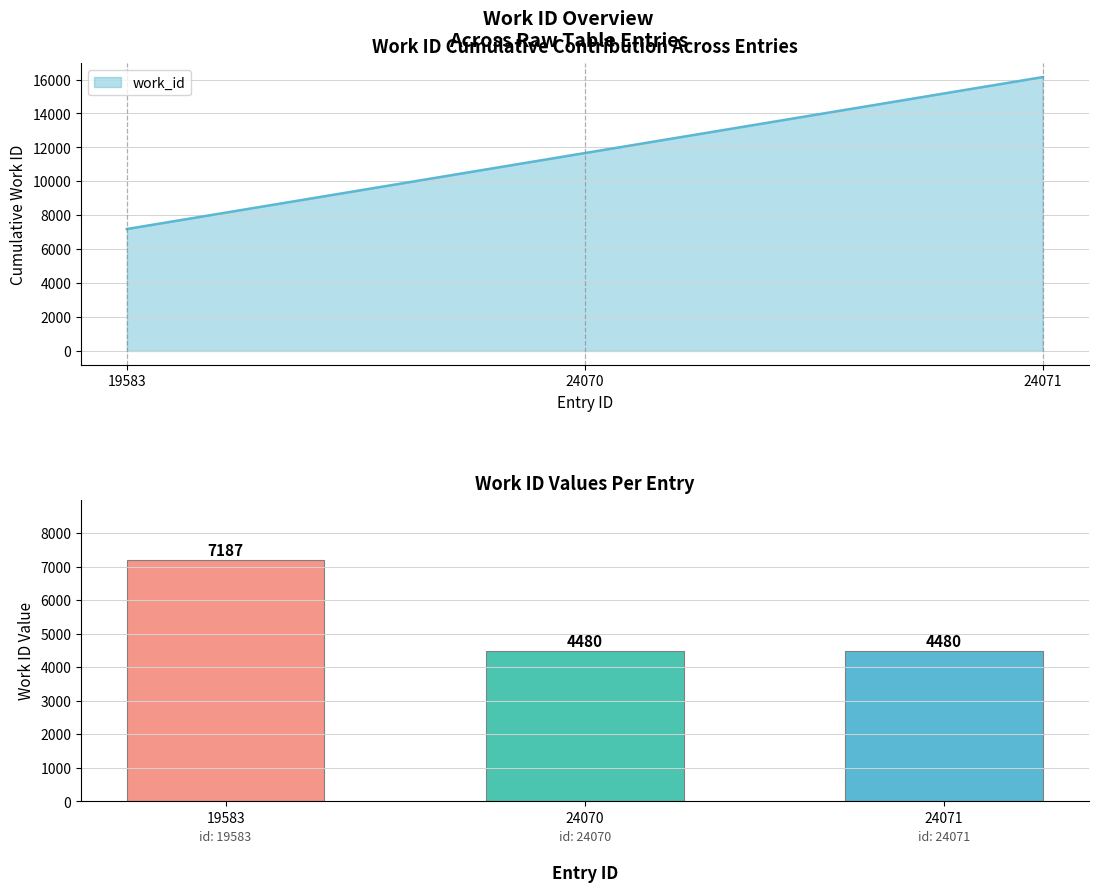

Does the chart contain stacked bars?

No